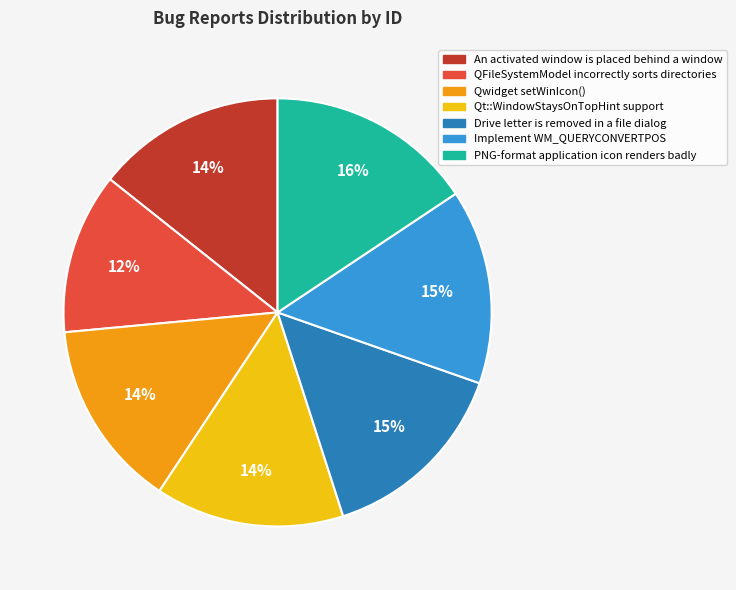

Is the sum of Qwidget setWinIcon() and PNG-format application icon renders badly greater than half?

No